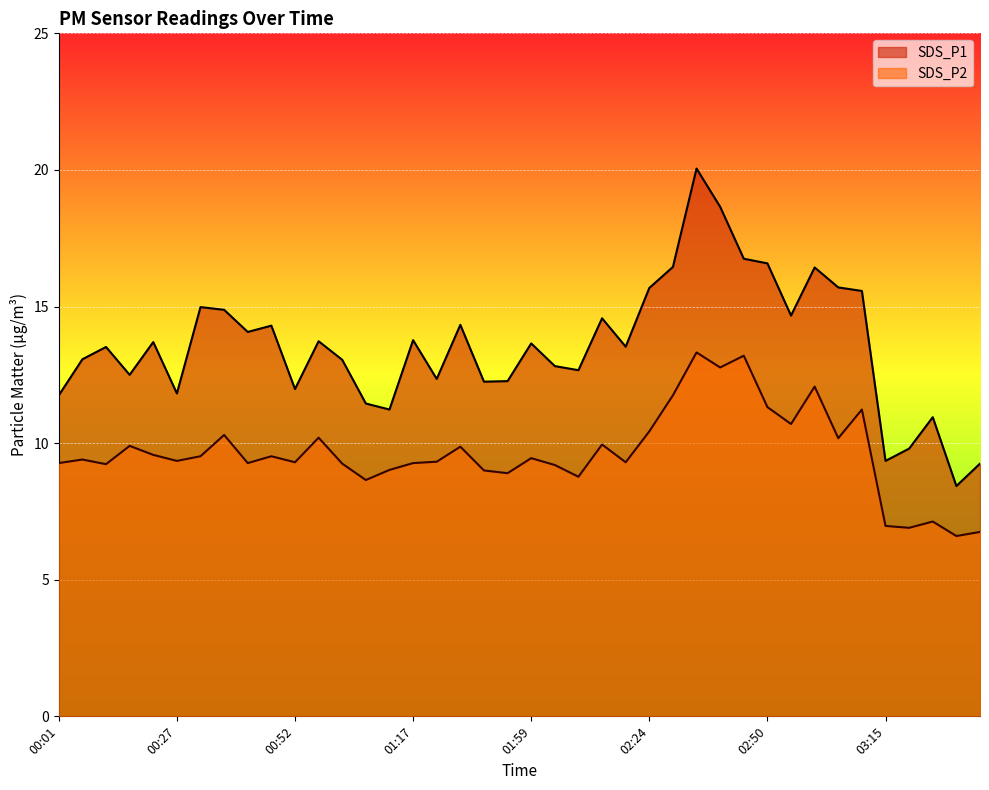

What is the total value across all series at 00:52?

21.3